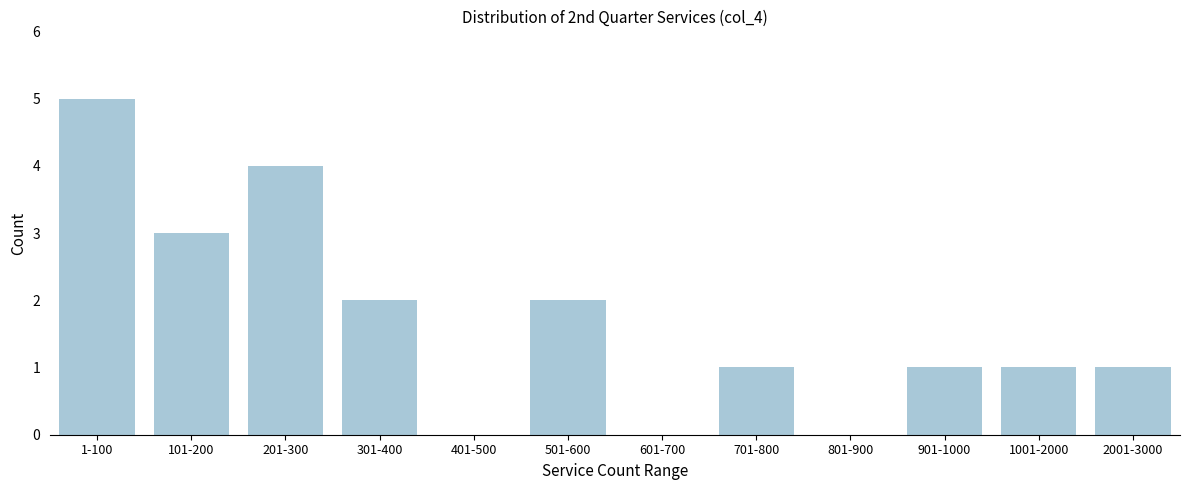

Reading left to right, what are all the values shown in this chart?

1-100=5	101-200=3	201-300=4	301-400=2	401-500=0	501-600=2	601-700=0	701-800=1	801-900=0	901-1000=1	1001-2000=1	2001-3000=1